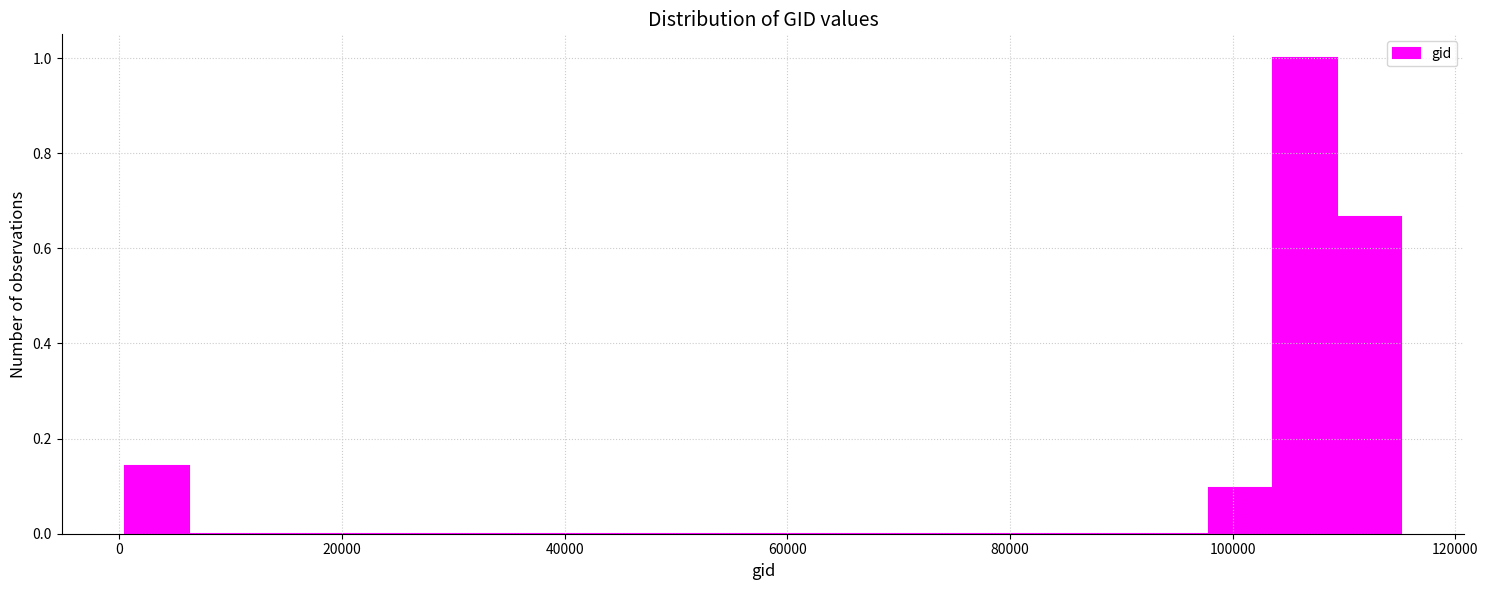

Read against the x-axis, roughly where is the centre of the tallest bar?

106000